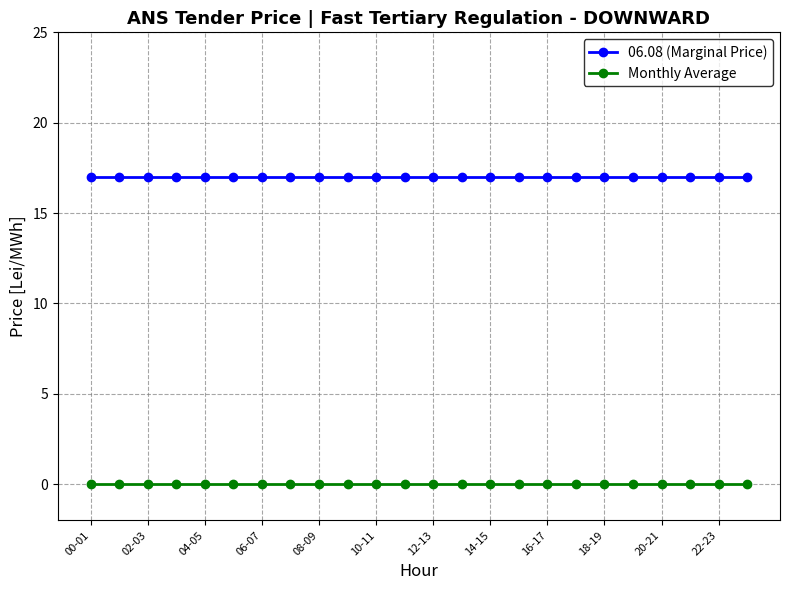

True or false: Monthly Average and 06.08 (Marginal Price) intersect in this chart.

False